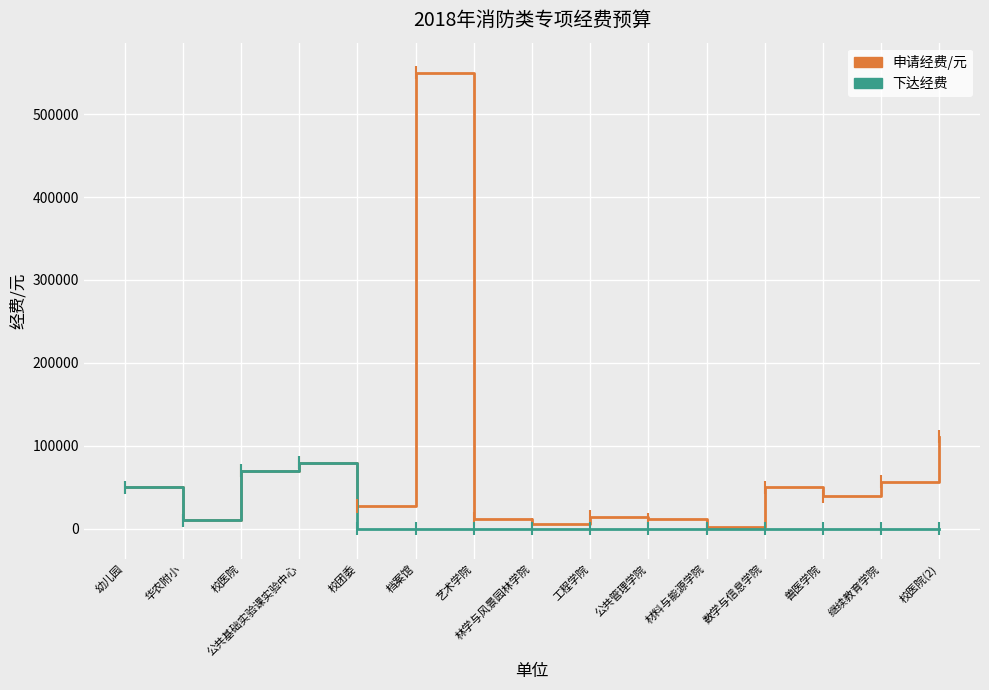

Which series has the widest spread of values?

申请经费/元